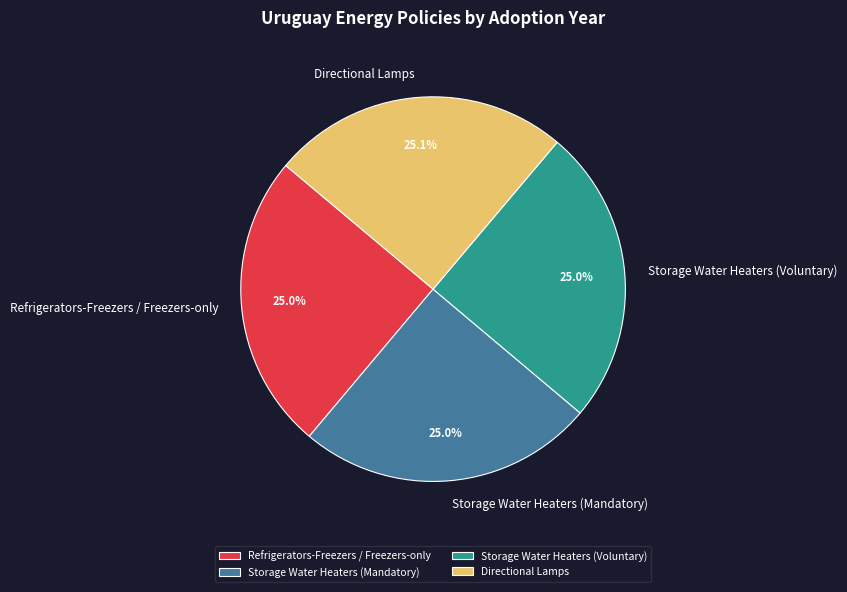

Combined, what portion of the pie is Refrigerators-Freezers / Freezers-only and Storage Water Heaters (Mandatory)?

50.0%